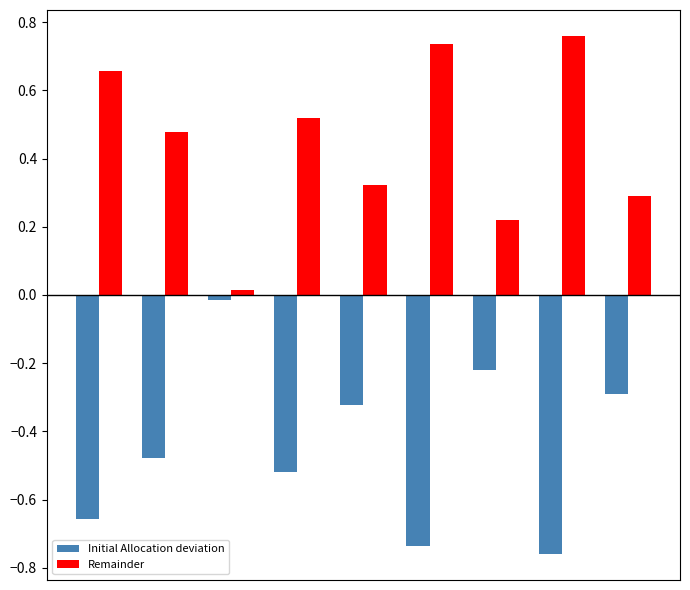

Rank the series by their maximum value, from lowest to highest.

Initial Allocation deviation, Remainder